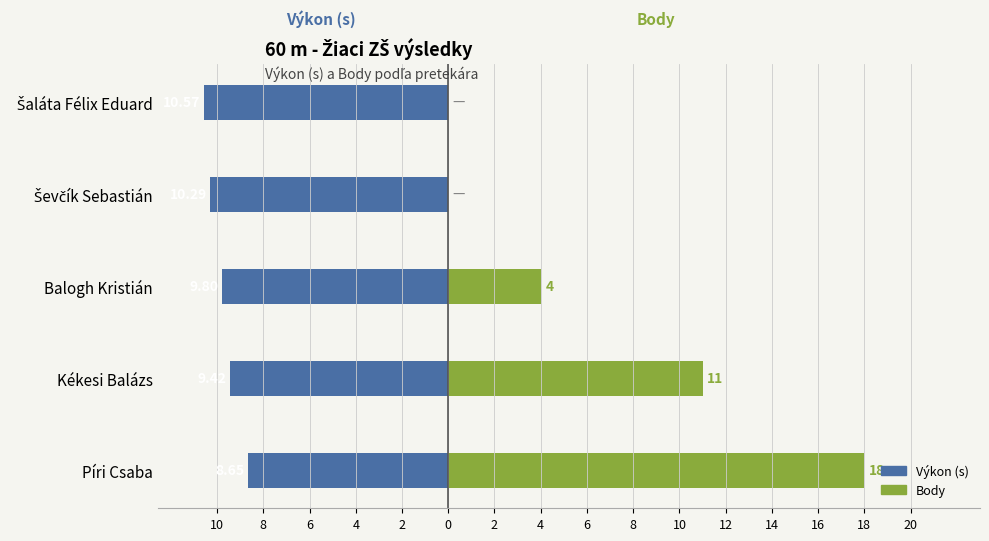

Reading left to right, list all the values displayed in this chart.

Výkon (s): -8.7	-9.4	-9.8	-10.3	-10.6
Body: 18.0	11.0	4.0	0.0	0.0